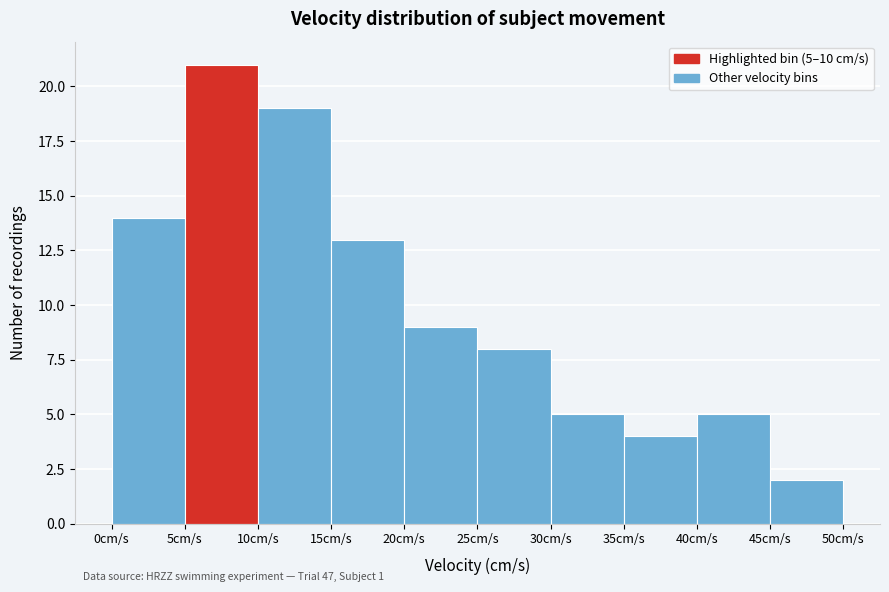

Over which range of the x-axis is the bar tallest?

5 to 10